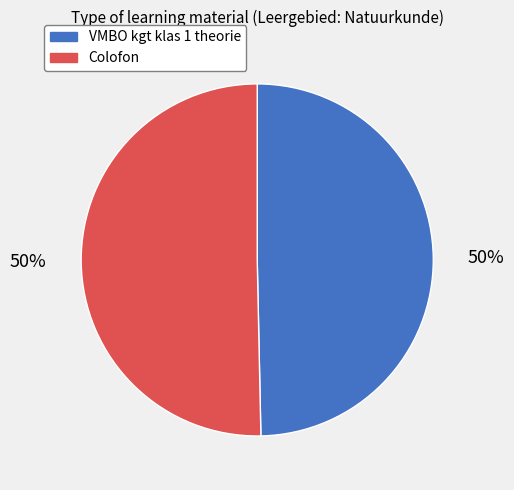

Count the number of slices in the pie.

2